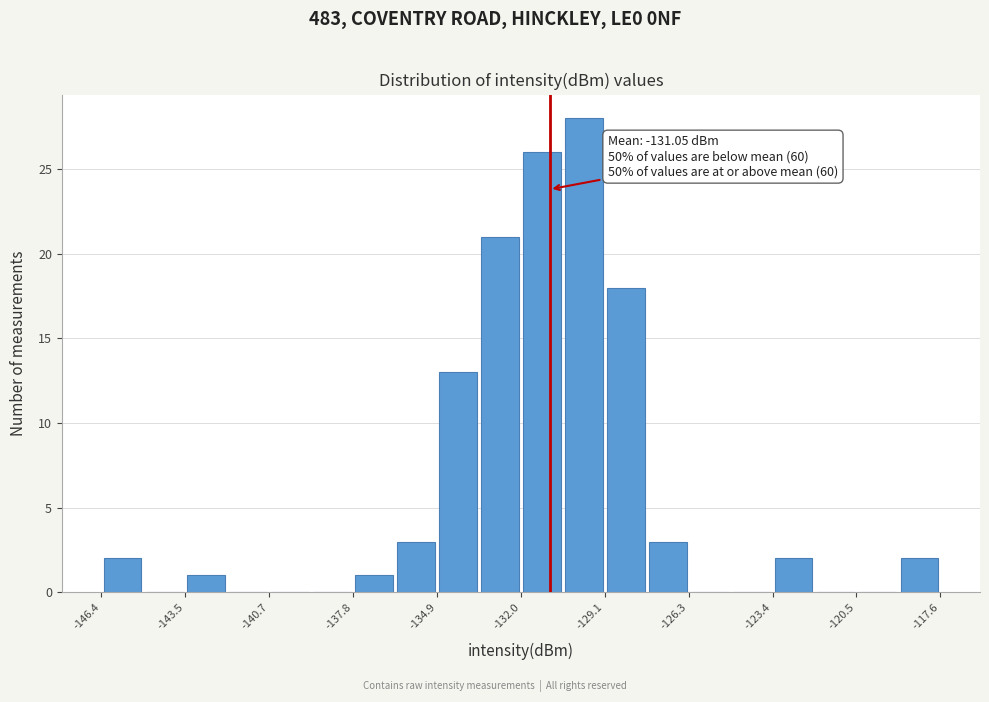

Read against the x-axis, roughly where is the centre of the tallest bar?

-130.0